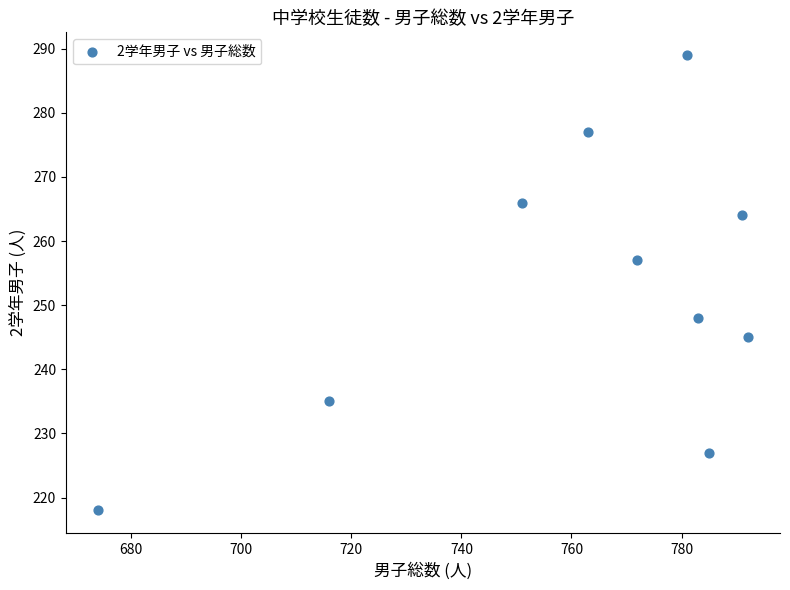

What Y value in the scatter plot is closest to 253?

257